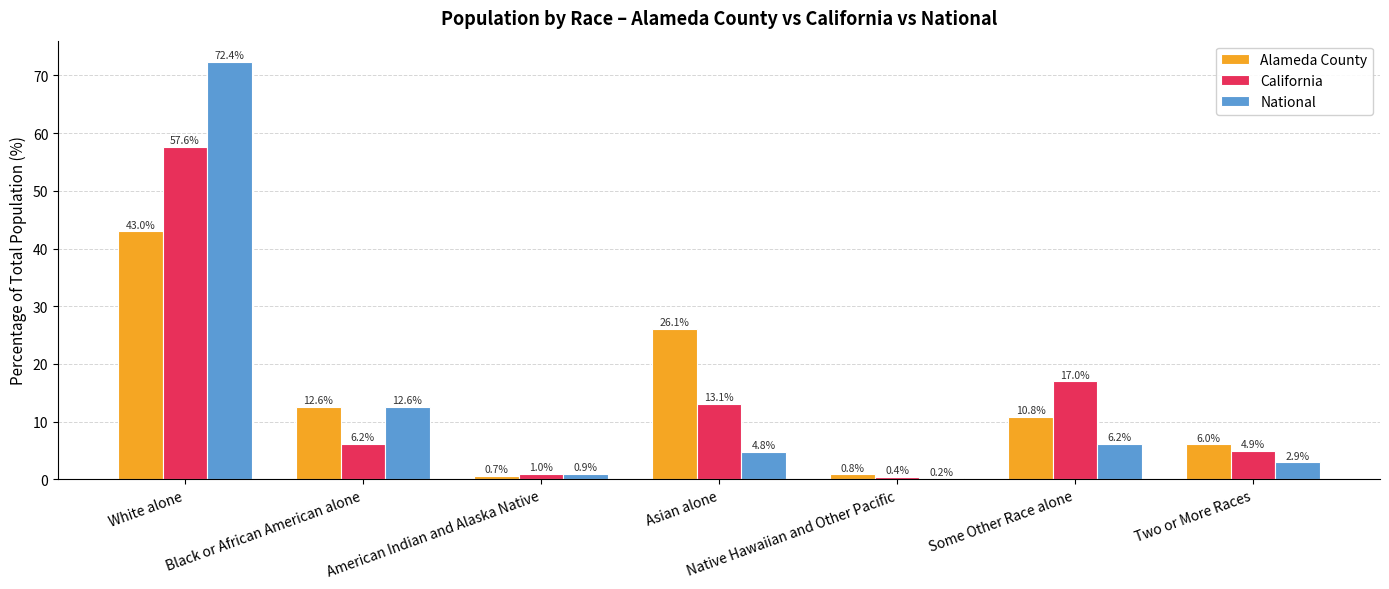

What is the greatest value displayed?

72.4